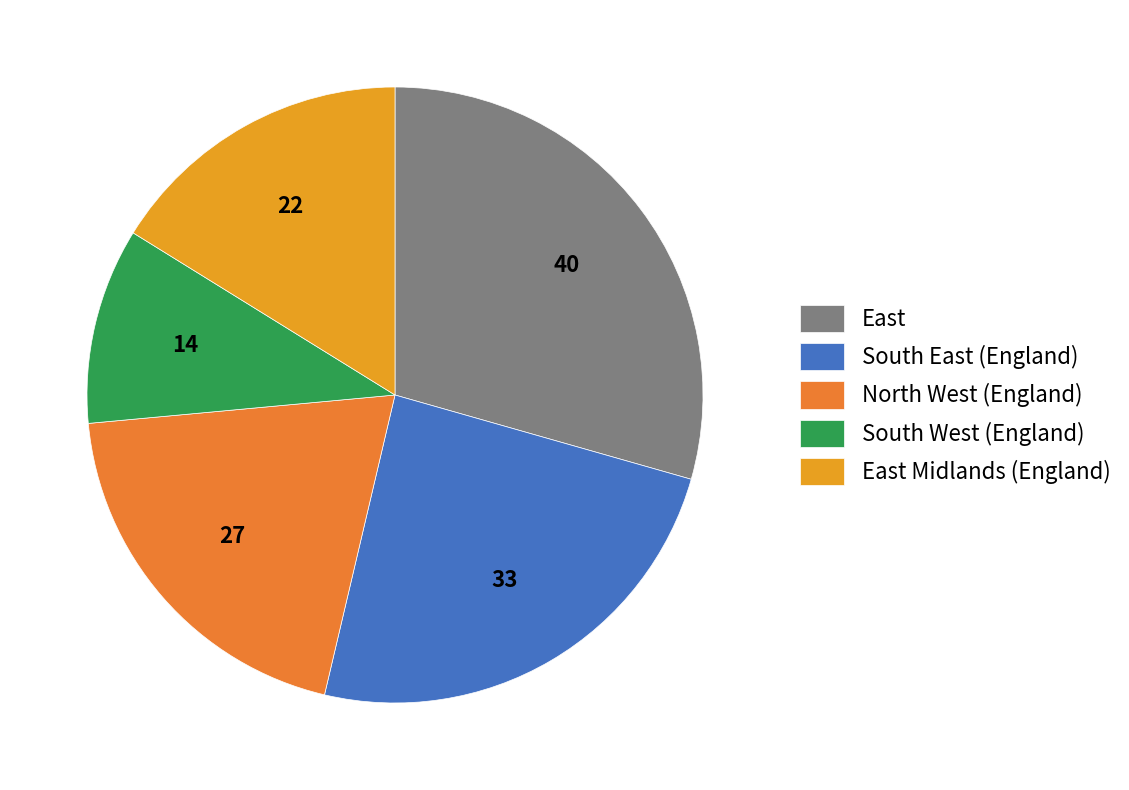

Between South West (England) and North West (England), which is larger?

North West (England)